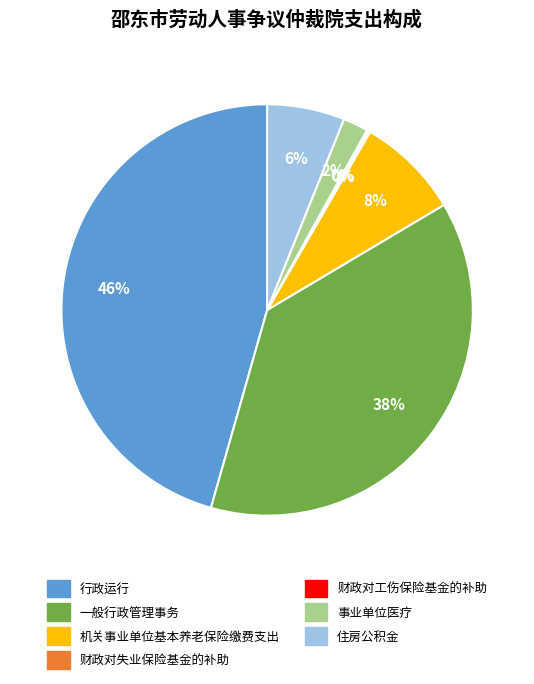

To the nearest percent, what portion does 住房公积金 represent?

6%